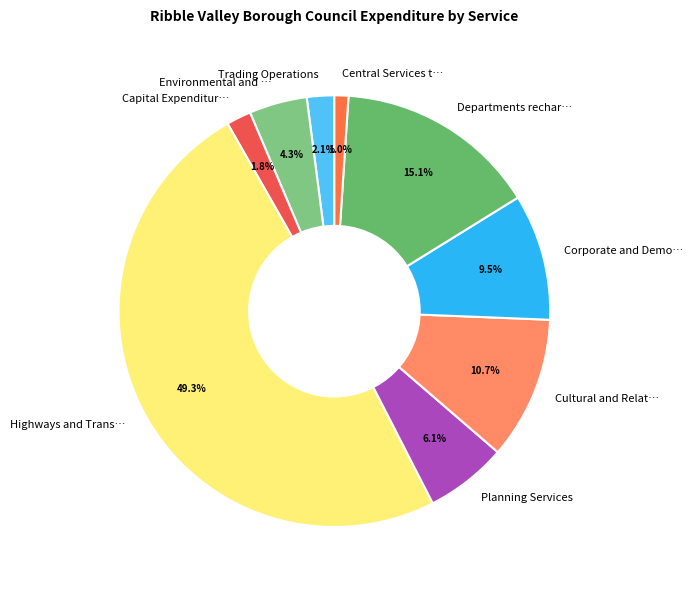

What is the smallest slice in the pie chart?

Central Services t…